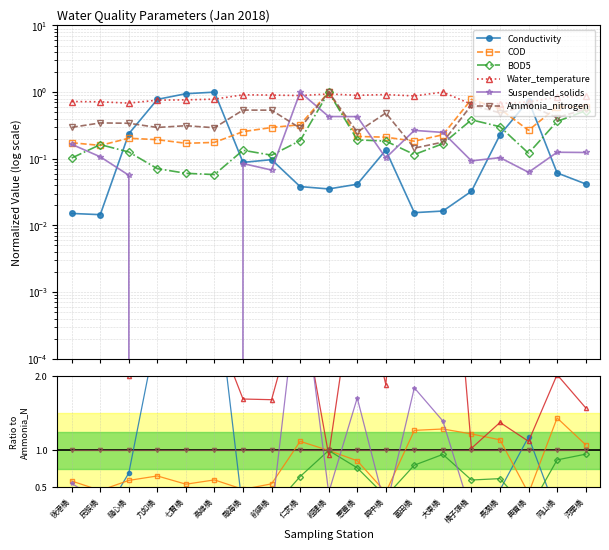

List the labels in order of Suspended_solids value, largest first.

仁武橋, 富田橋, 惠豐橋, 大東橋, 後港橋, 經建橋, 民族橋, 岡山橋, 河華橋, 長潤橋, 興中橋, 龍心橋, 臨海橋, 橋子頭橋, 前鎮橋, 典寶橋, 七賢橋, 九如橋, 高雄橋